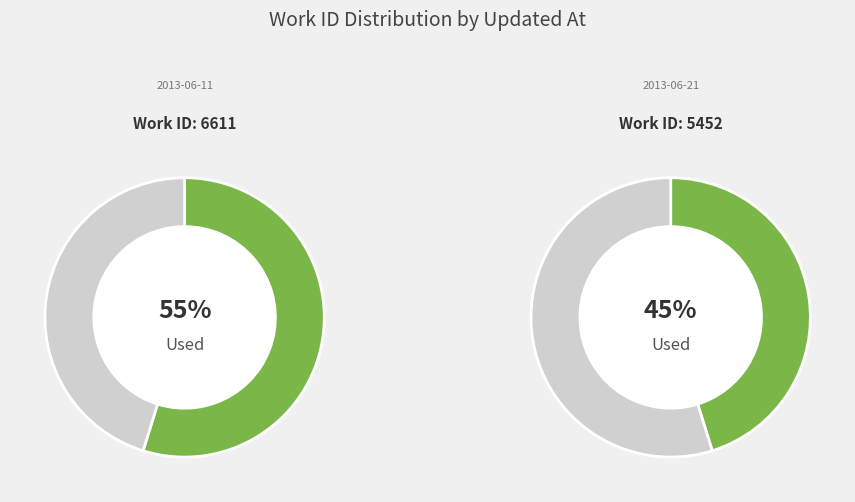

How many segments does this pie chart have?

2